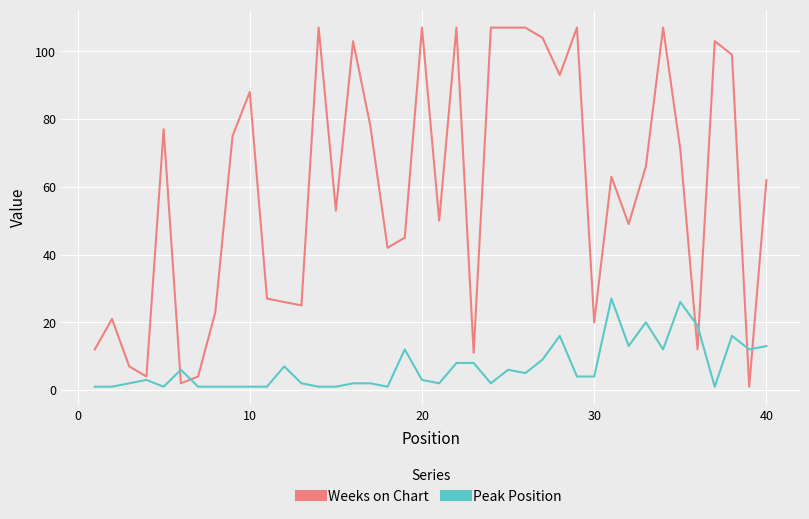

Which series has the largest total across all categories?

Weeks on Chart